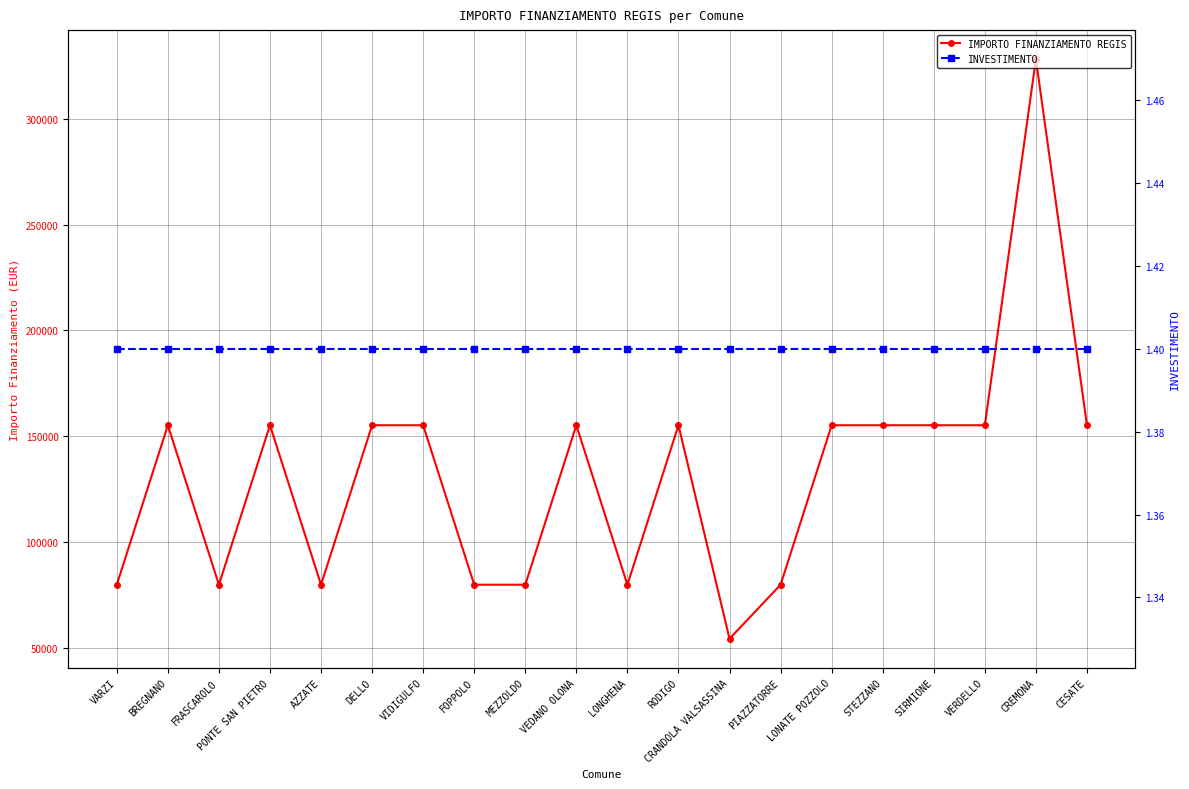

Which series has the largest total across all categories?

IMPORTO FINANZIAMENTO REGIS